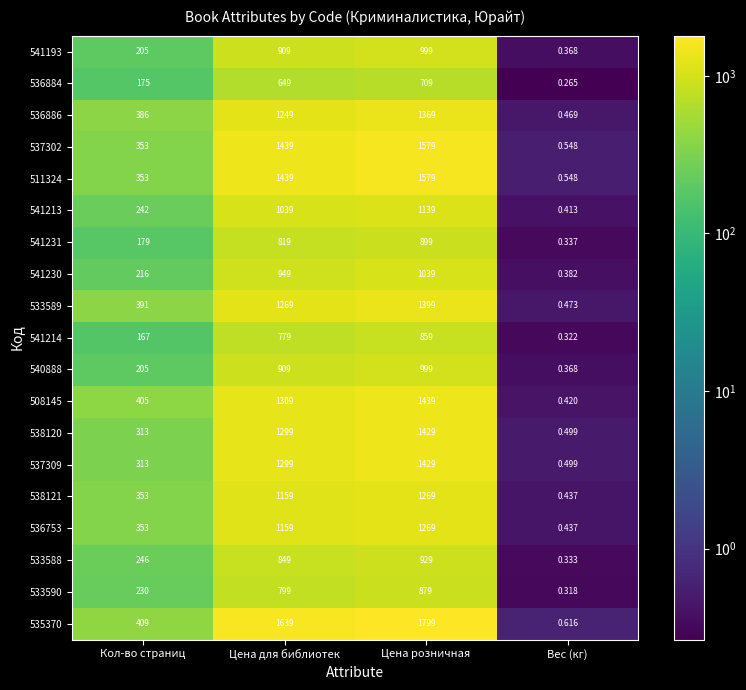

What is the spread (max minus min) of values at Цена для библиотек?

990.0